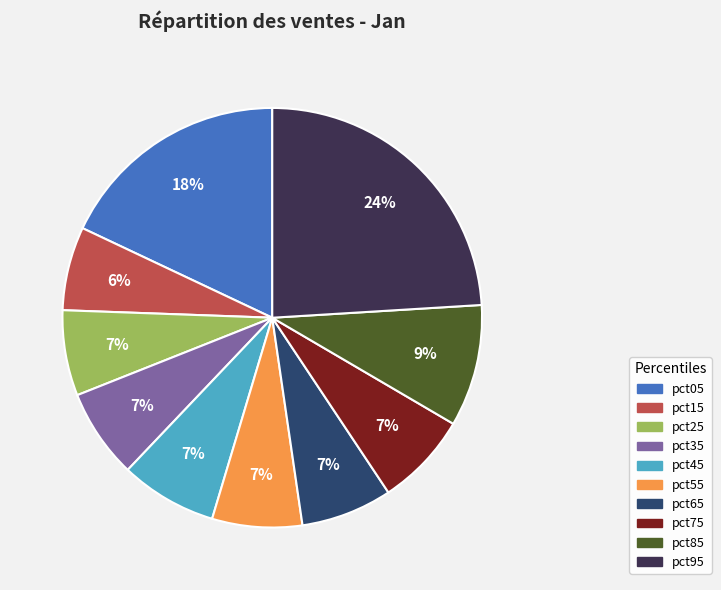

Does pct35 represent more than half of the total?

No